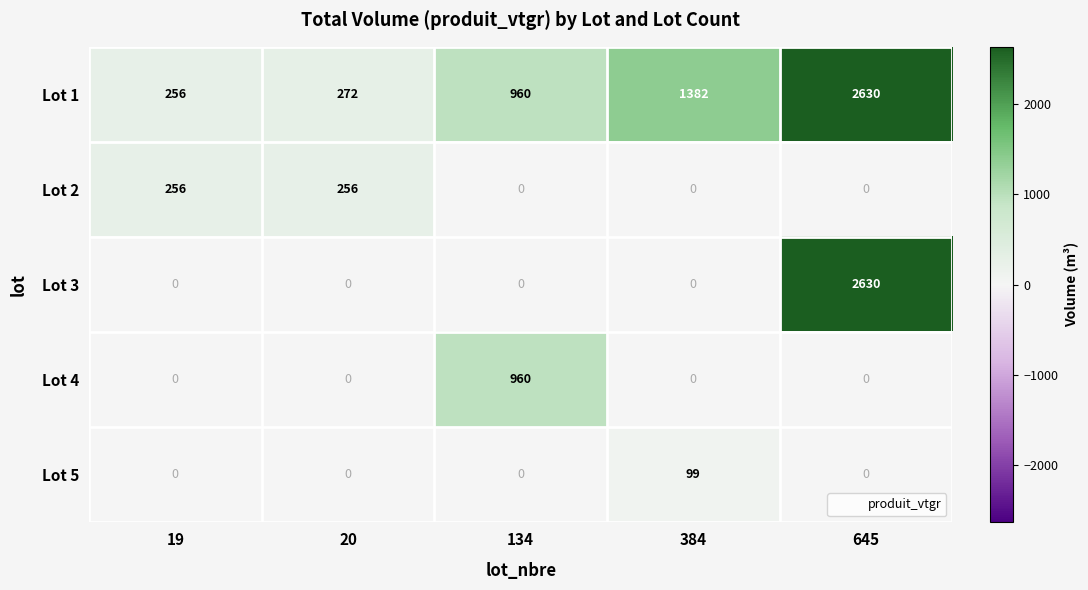

Where is Lot 1 nearest to the value 1443?

384